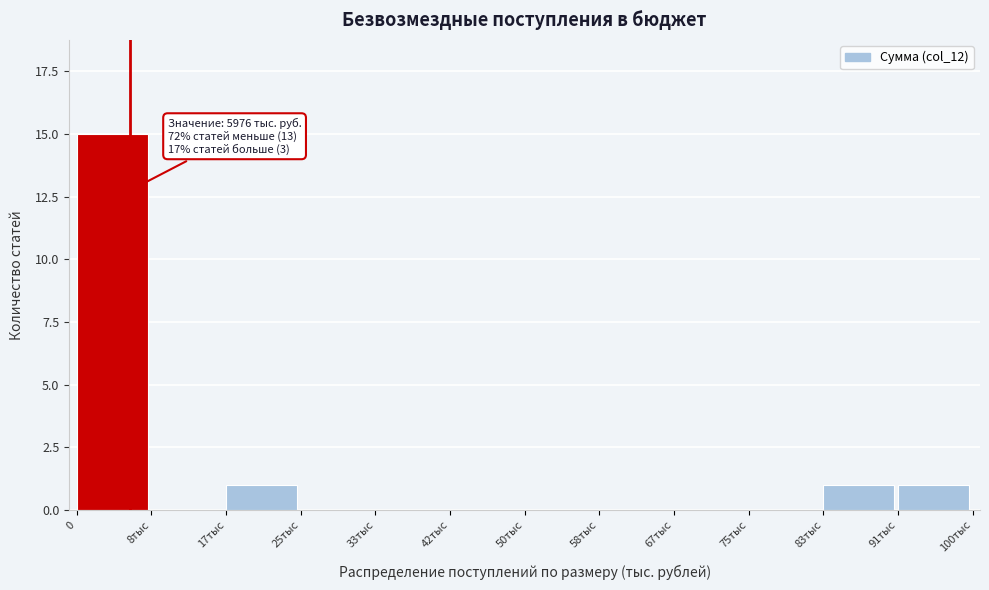

Reading left to right, transcribe all the data shown in this chart.

0=15	8тыс=0	17тыс=1	25тыс=0	33тыс=0	42тыс=0	50тыс=0	58тыс=0	67тыс=0	75тыс=0	83тыс=1	91тыс=1